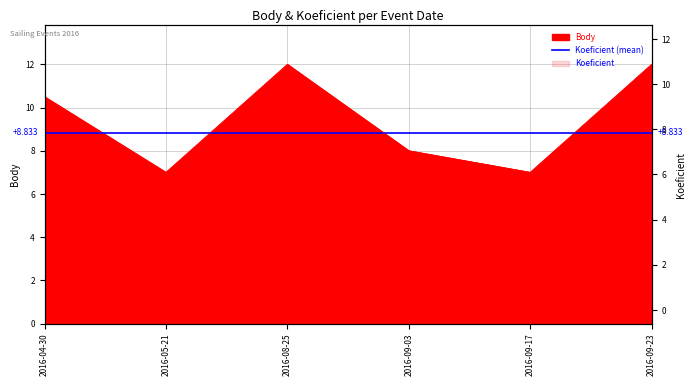

Is it true that Body equals 8.0 at 2016-09-03?

True